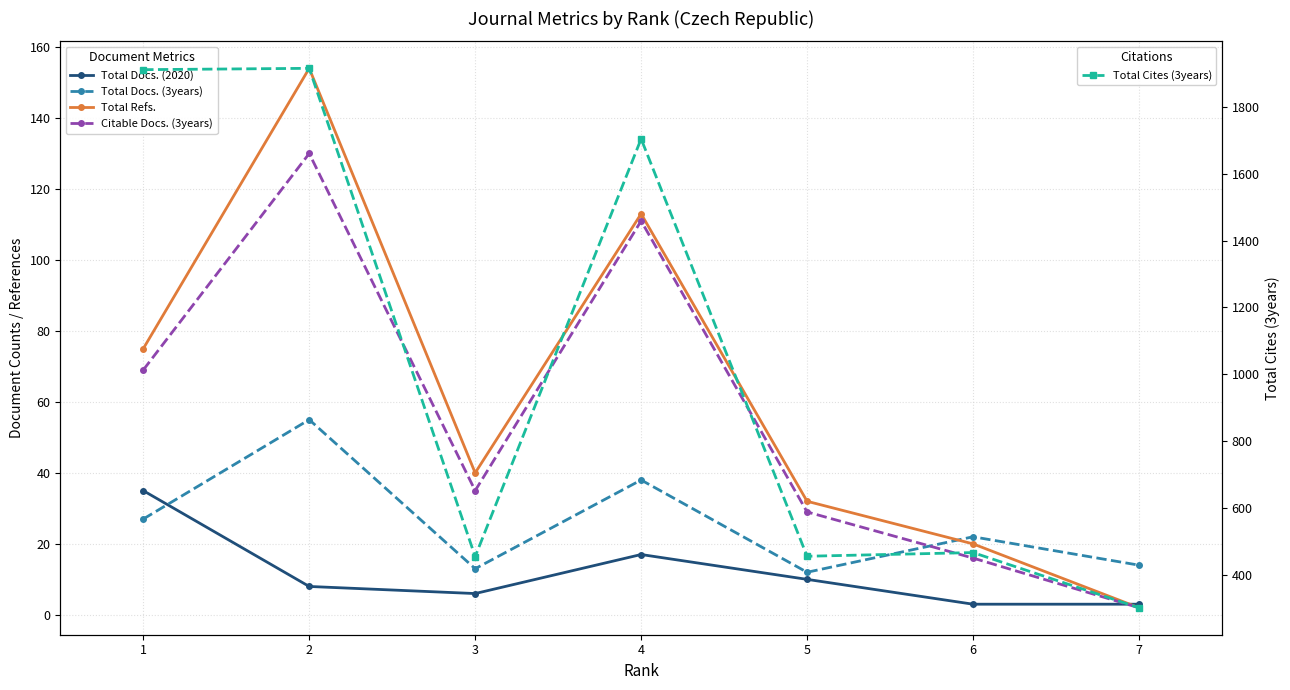

What is the value of the Citable Docs. (3years) point at the 7th from the left?

2